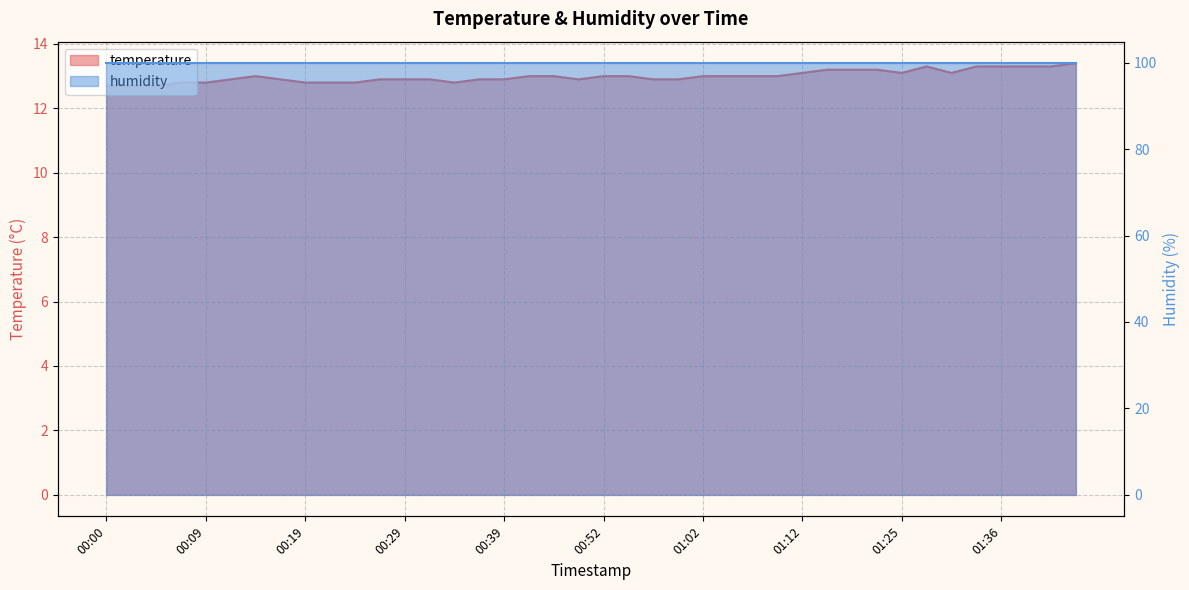

At which category does the chart reach its peak across all series?

01:44